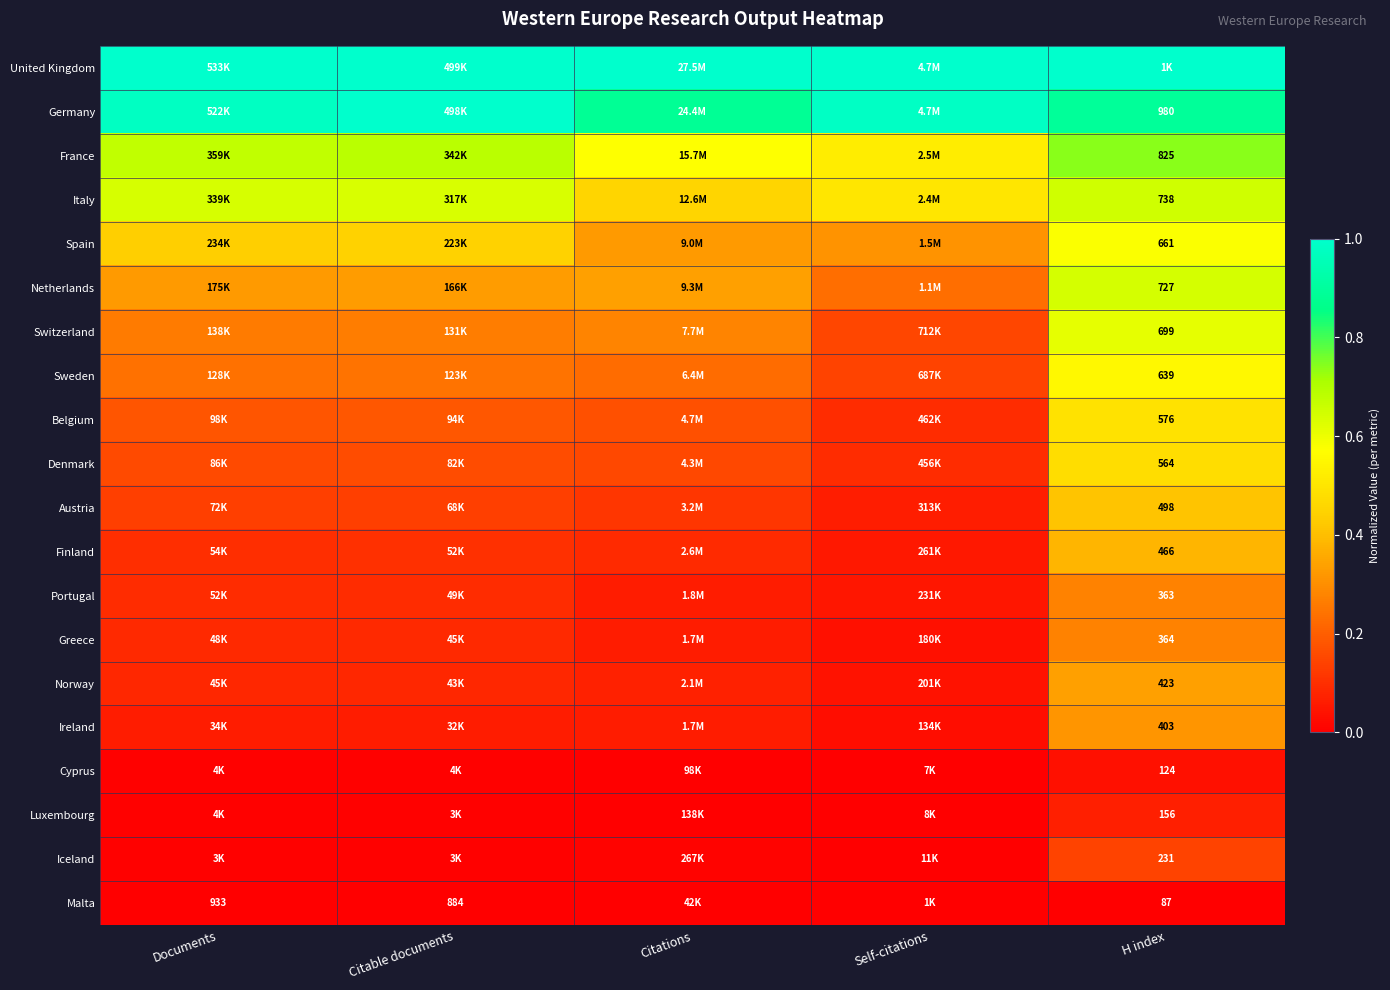

The Netherlands series shows 0.2 at Citable documents. True or false?

False